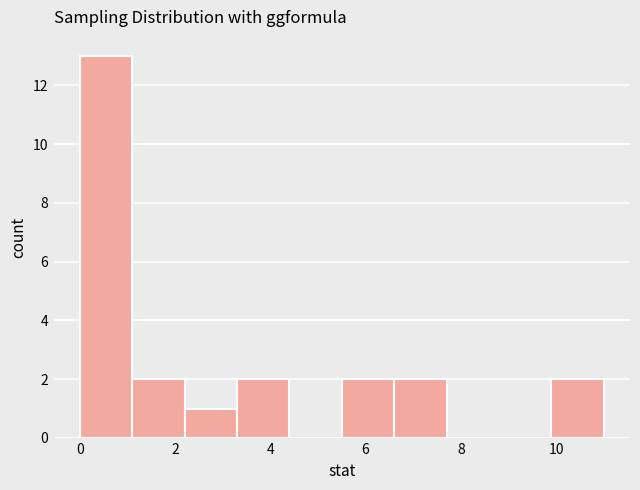

Which range on the x-axis has the tallest bar?

0.0 to 1.1